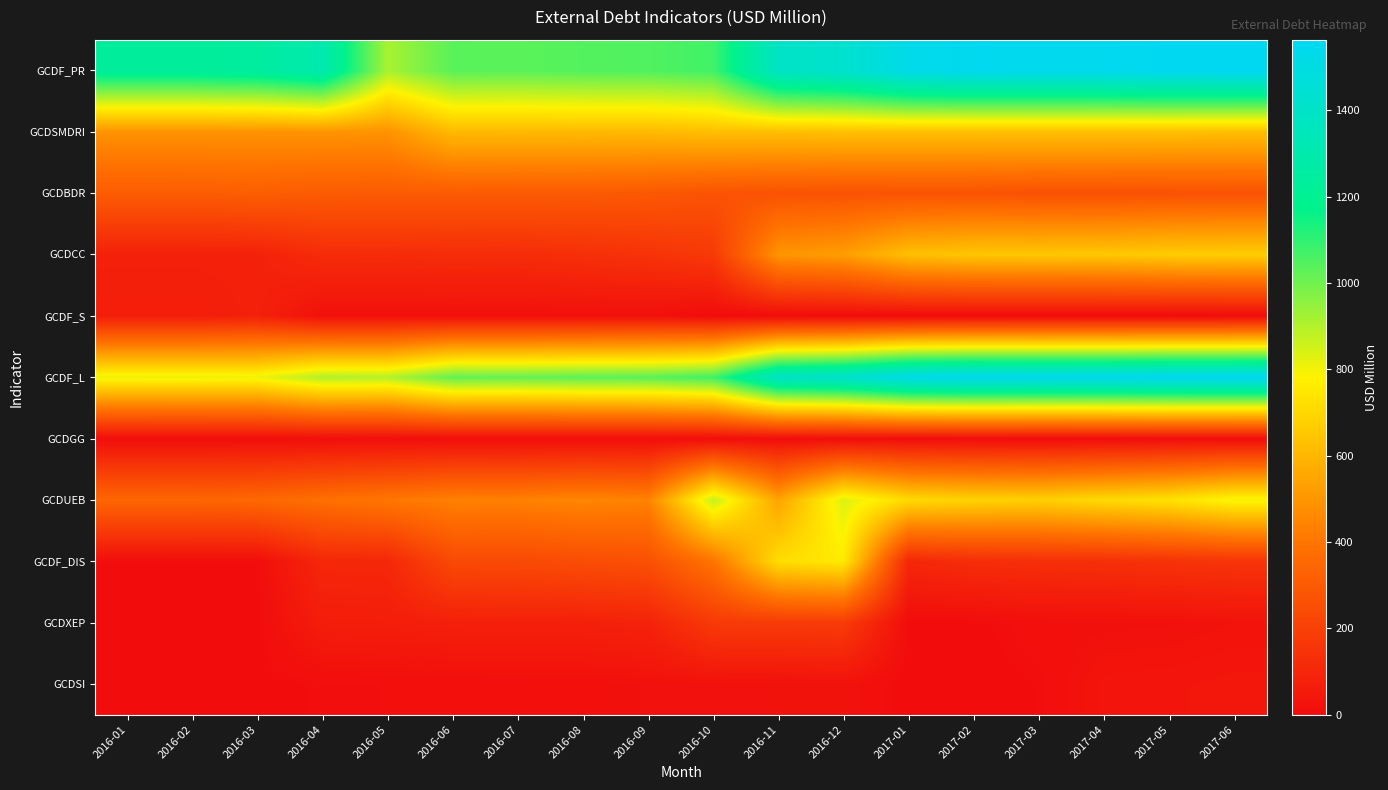

Which series changed the most between 2016-01 and 2016-12?

GCDF_DIS